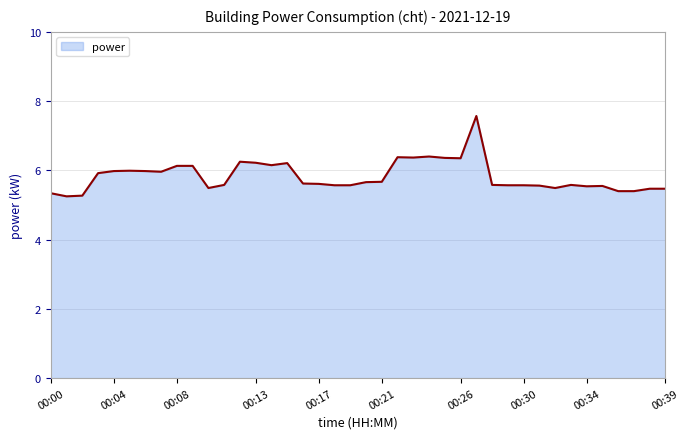

How many lines are shown in the chart?

1